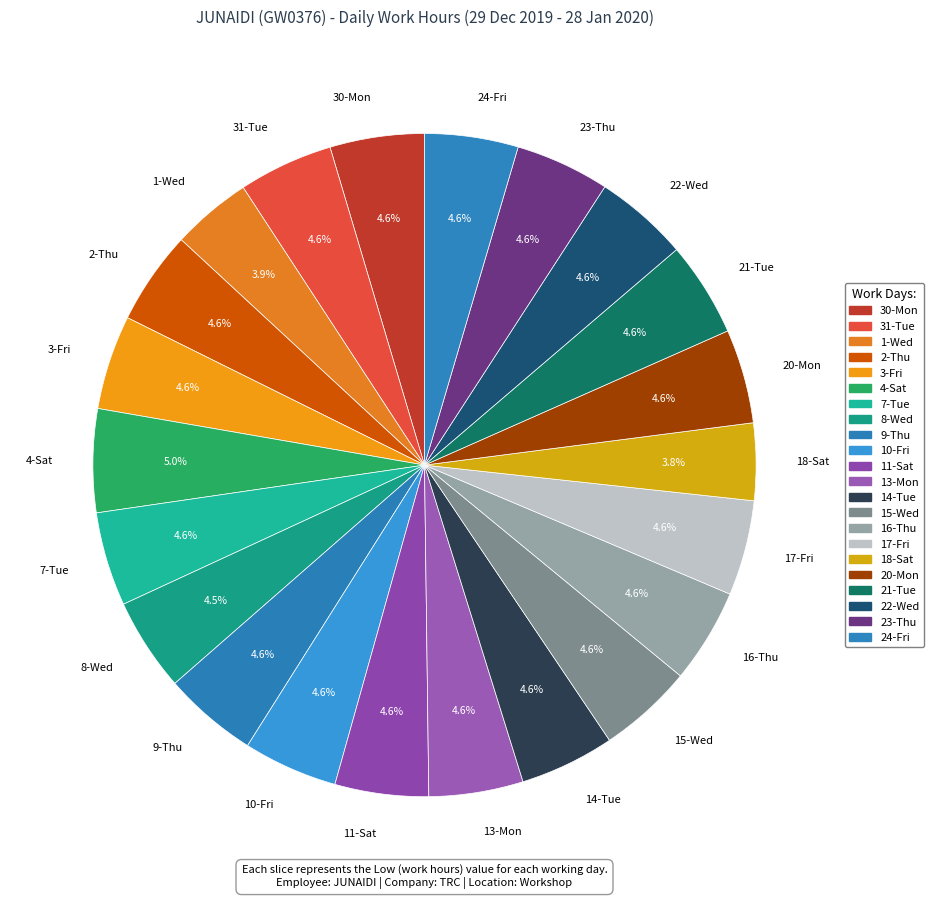

How many segments does this pie chart have?

22